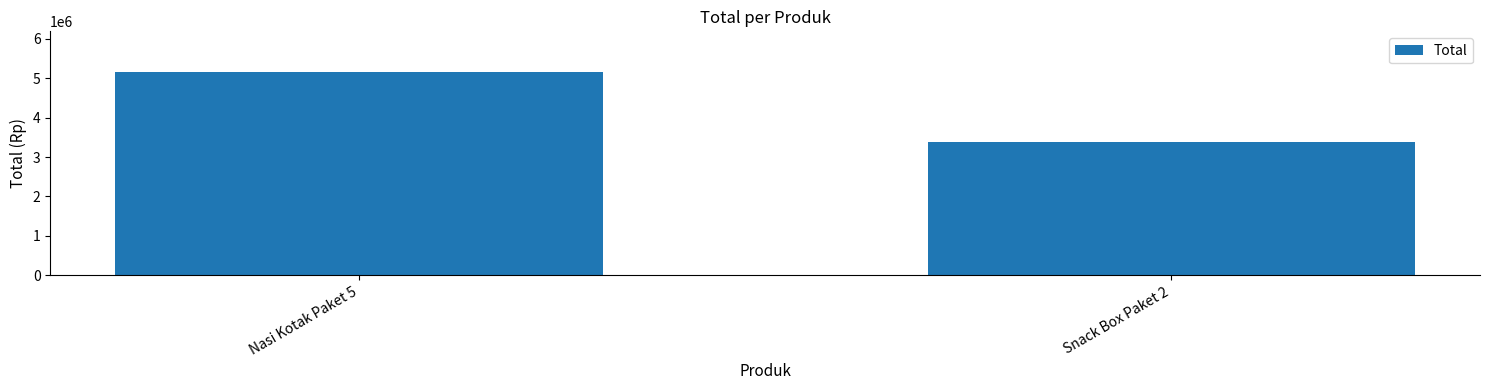

List the labels in order of value, largest first.

Nasi Kotak Paket 5, Snack Box Paket 2